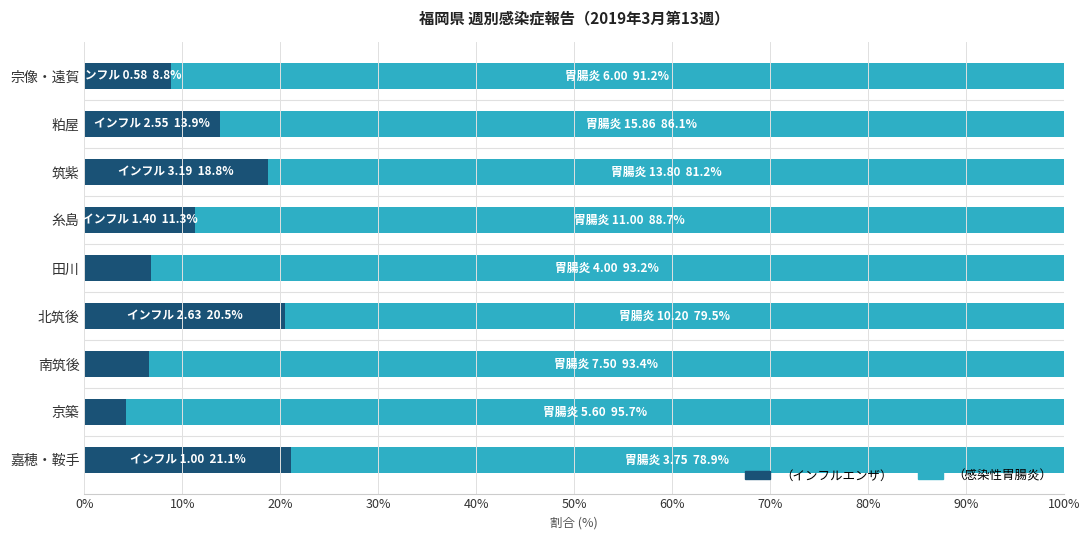

What is the lowest value of the （インフルエンザ） series?

4.3